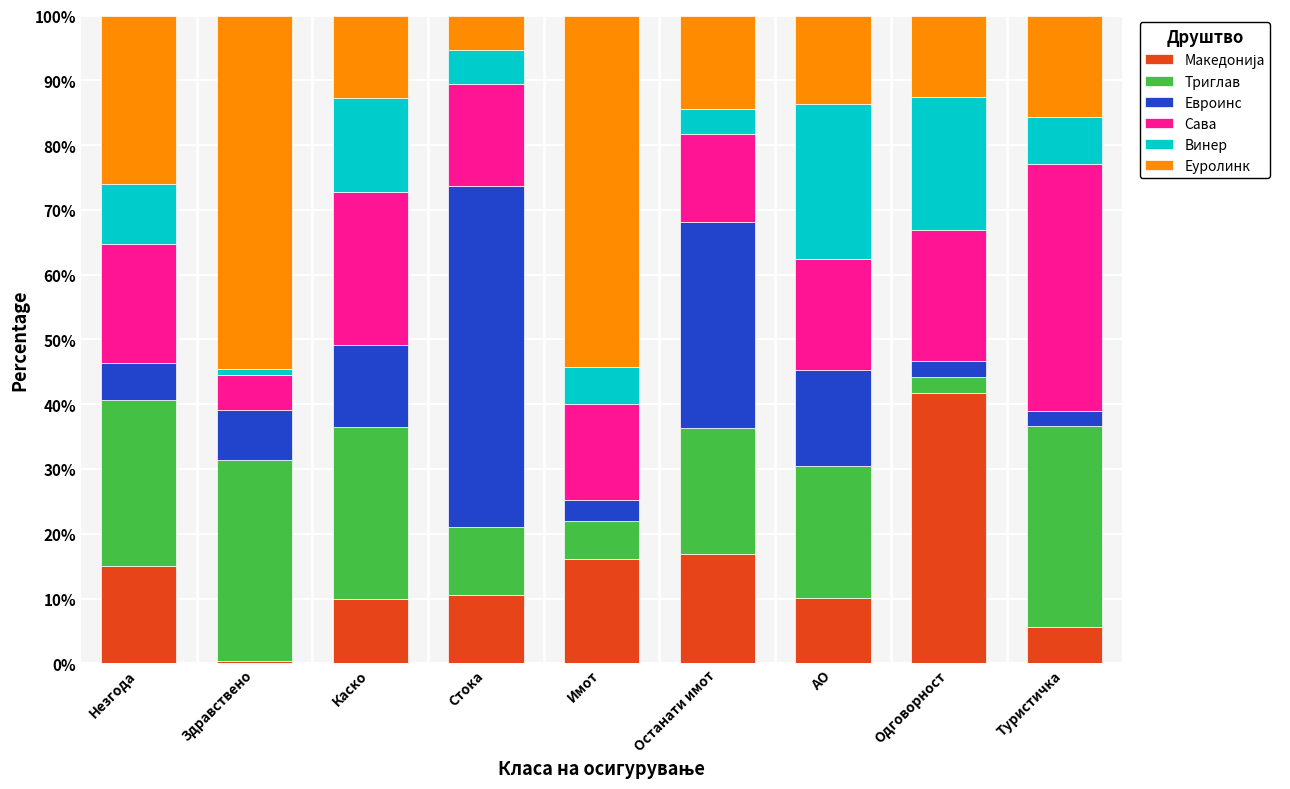

What is the total value across all series at Туристичка?

100.0